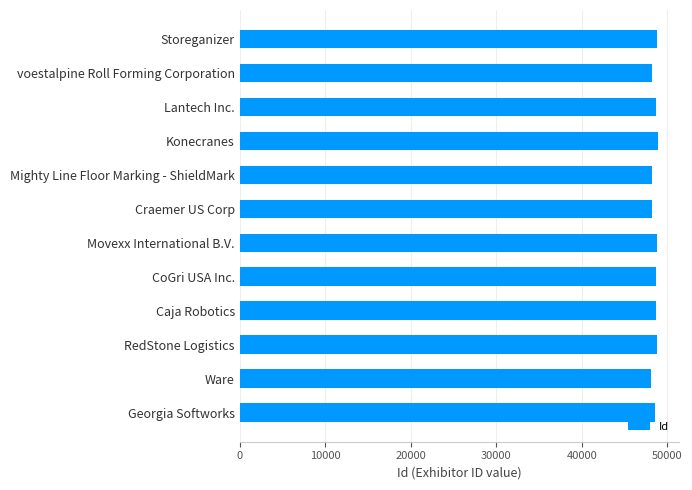

What is the ratio of the value at RedStone Logistics to the value at CoGri USA Inc.?

1.0